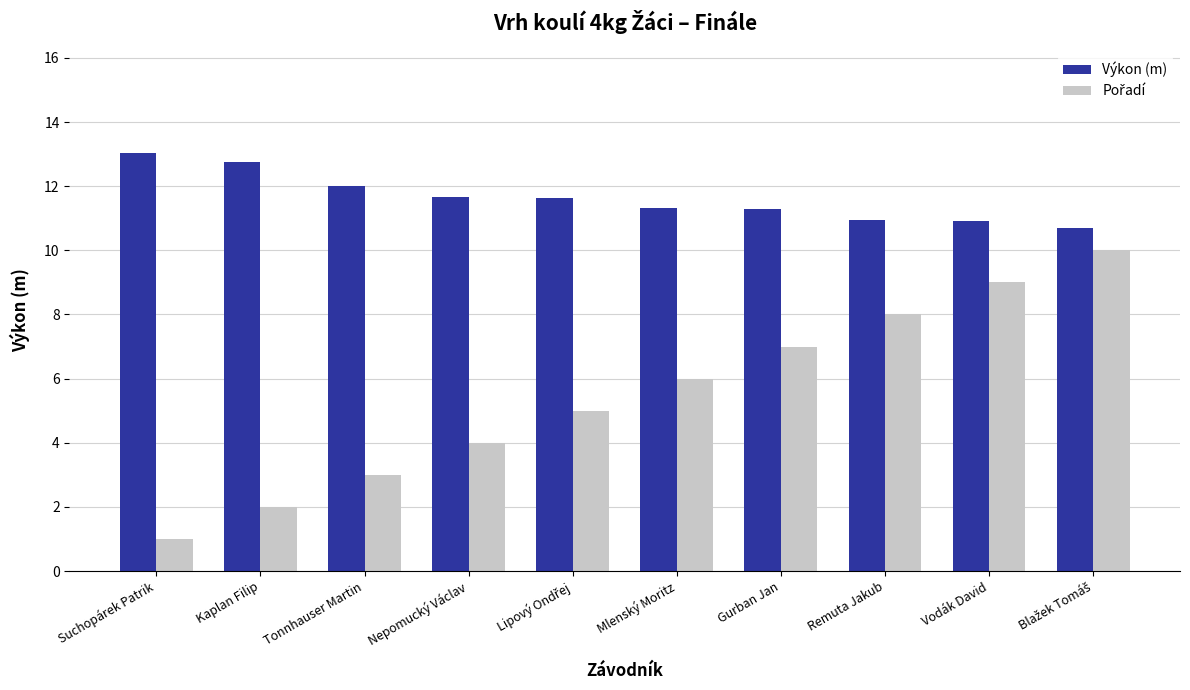

What is the sum of the Výkon (m) values at Suchopárek Patrik and Gurban Jan?

24.3